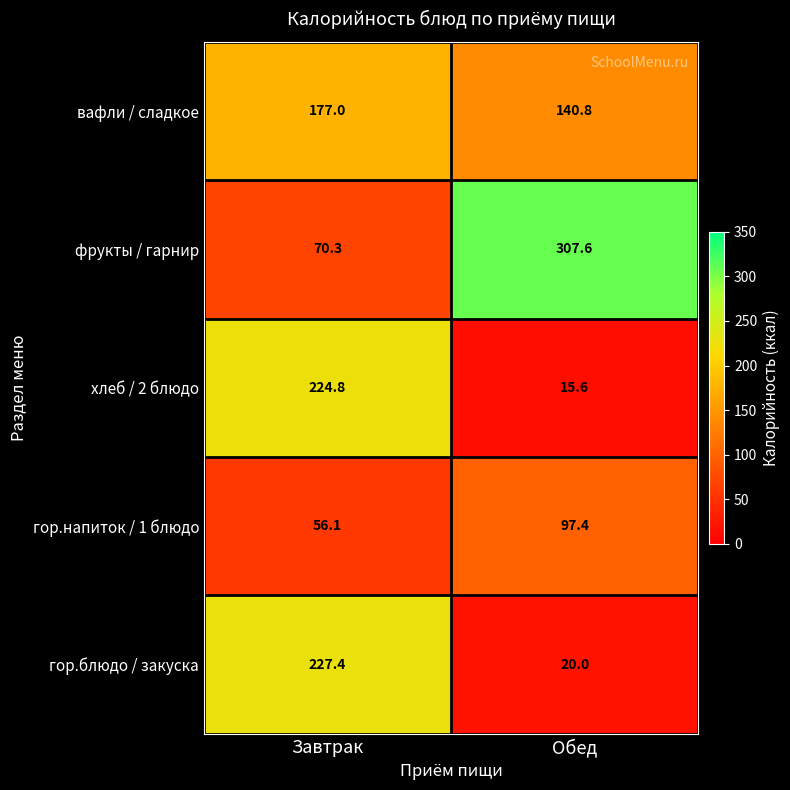

Reading left to right, what are all the values shown in this chart?

вафли / сладкое: 177.0	140.8
фрукты / гарнир: 70.3	307.6
хлеб / 2 блюдо: 224.8	15.6
гор.напиток / 1 блюдо: 56.1	97.4
гор.блюдо / закуска: 227.4	20.0